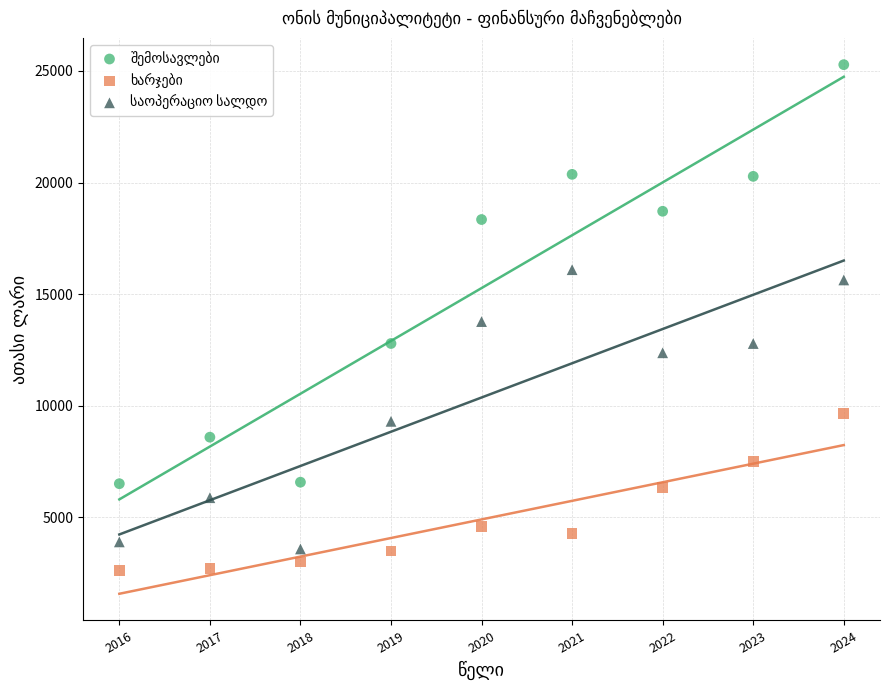

What is the X range (max minus min) for the scatter plot?

8.0